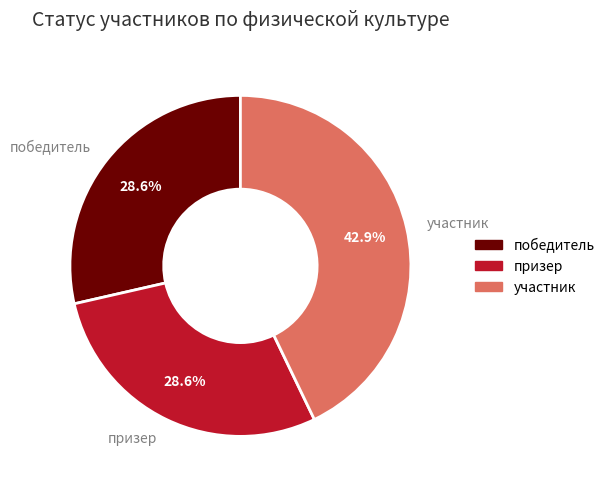

Does any single category account for the majority?

No